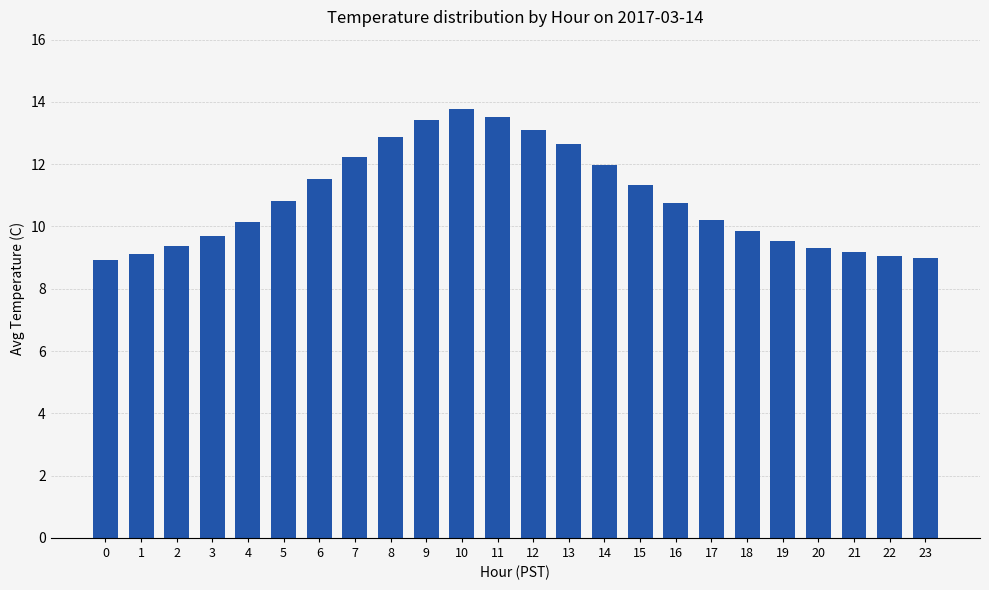

What is the change in value from 2 to 6?

+2.2